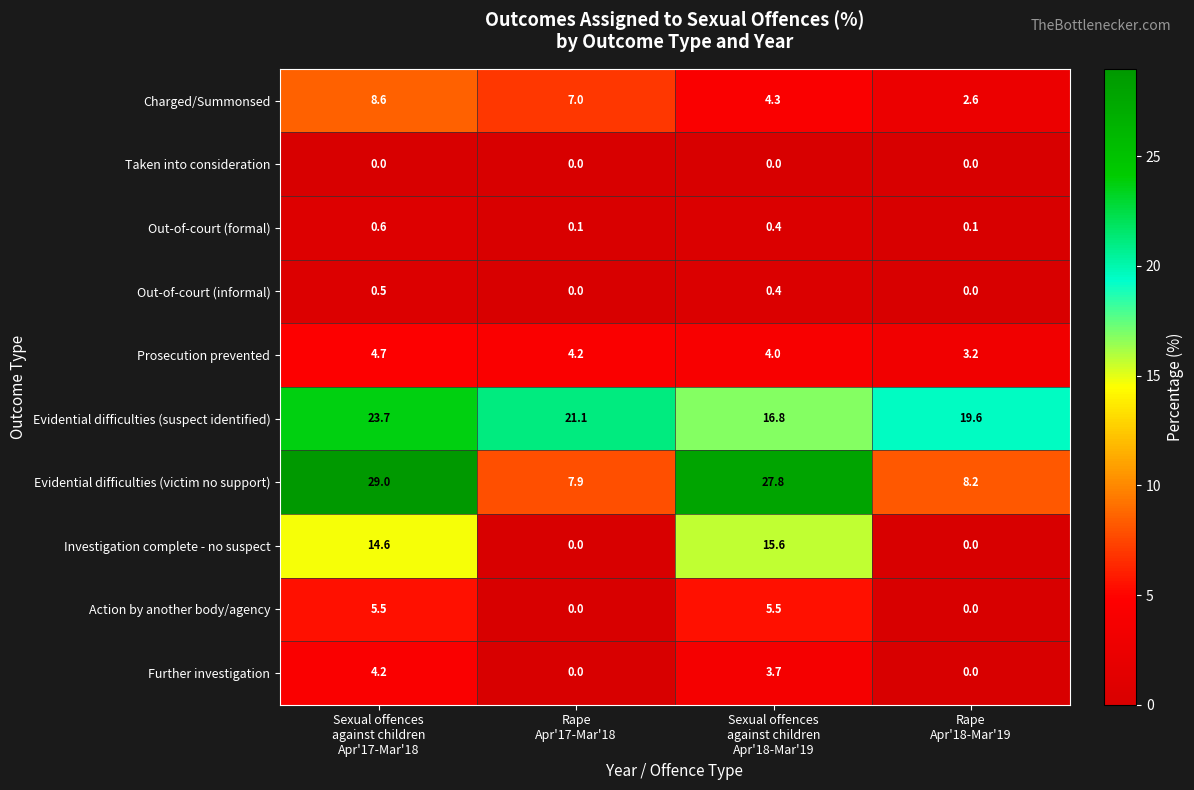

How many Out-of-court (formal) values are between 0 and 1?

4